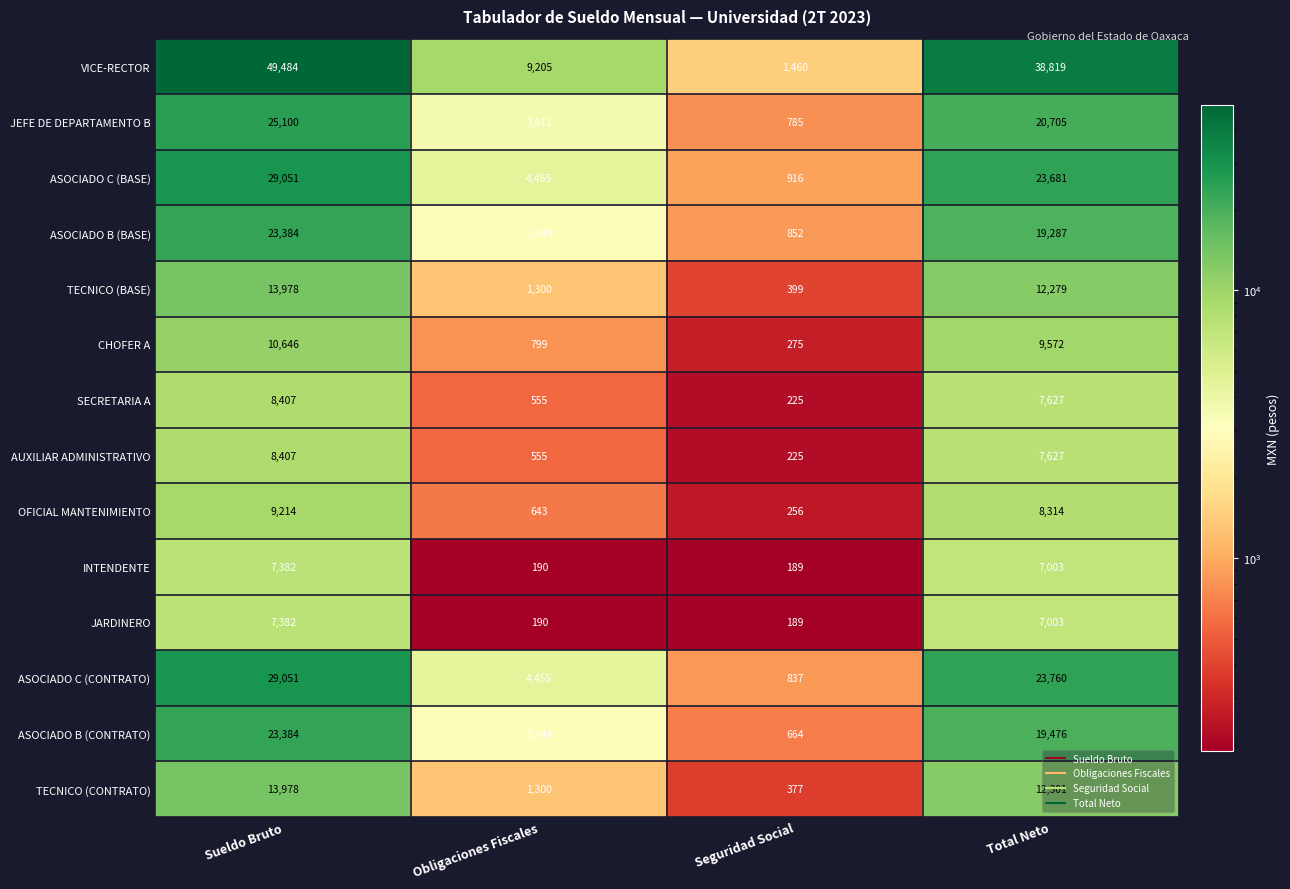

What is the maximum value shown in the chart?

49484